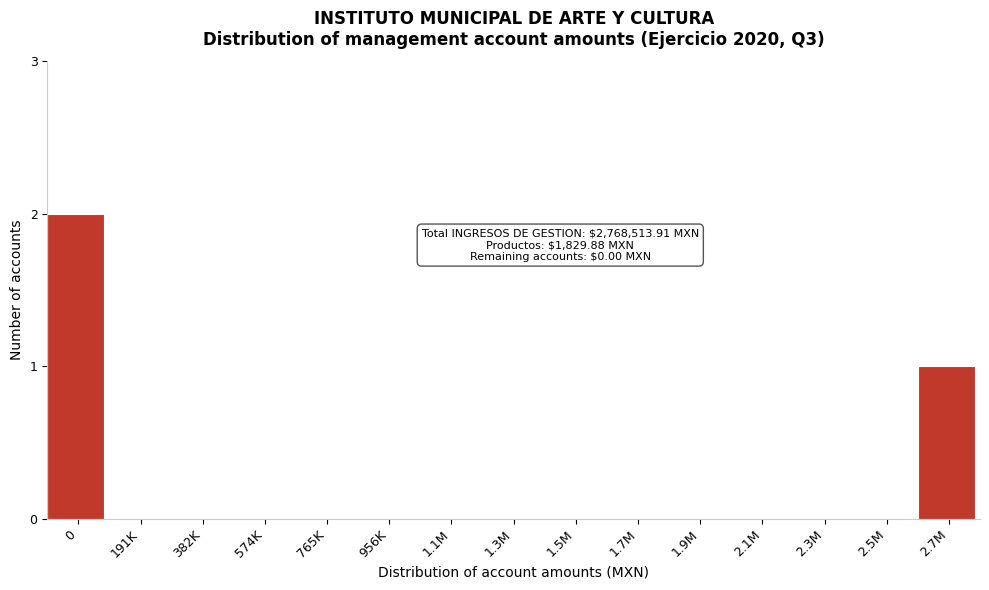

Reading left to right, transcribe all the data shown in this chart.

0=2	191K=0	382K=0	574K=0	765K=0	956K=0	1.1M=0	1.3M=0	1.5M=0	1.7M=0	1.9M=0	2.1M=0	2.3M=0	2.5M=0	2.7M=1